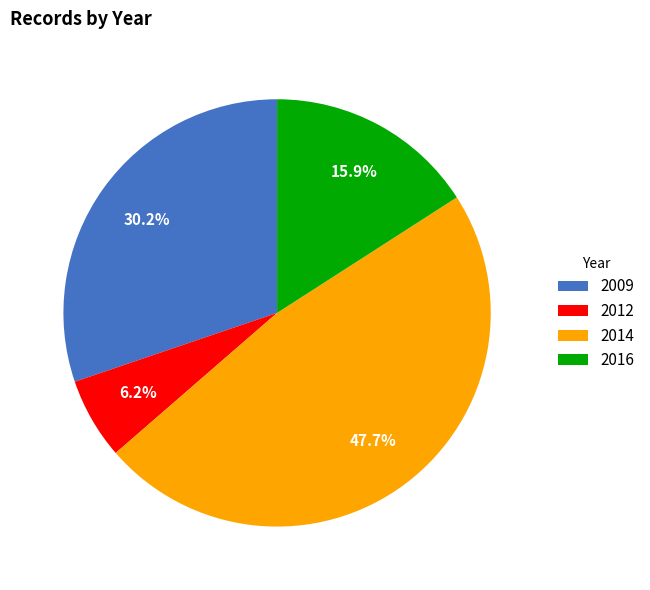

Which slice is the smallest?

2012